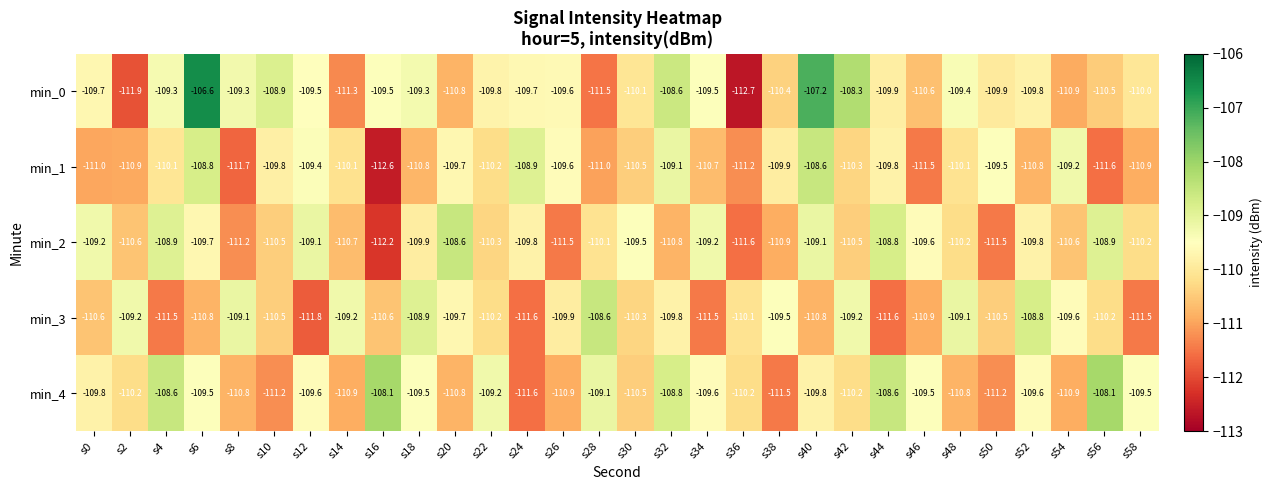

What is the difference between the maximum and second lowest values in the min_1 series?

3.1